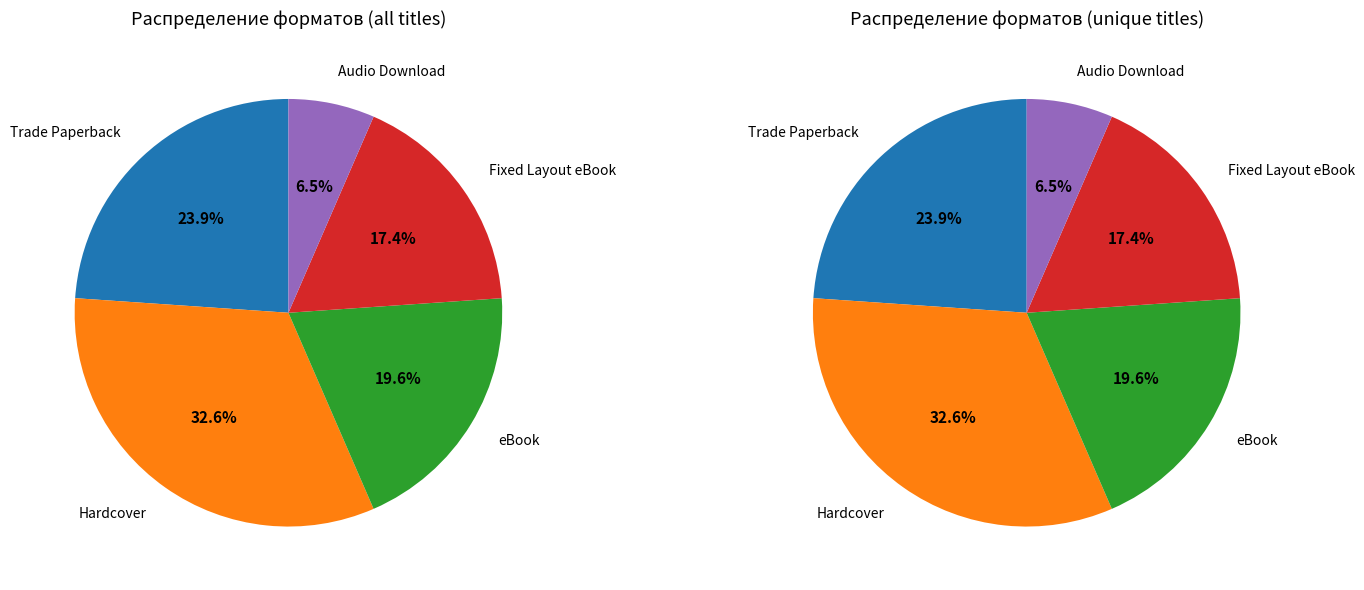

How many slices are in this pie chart?

5